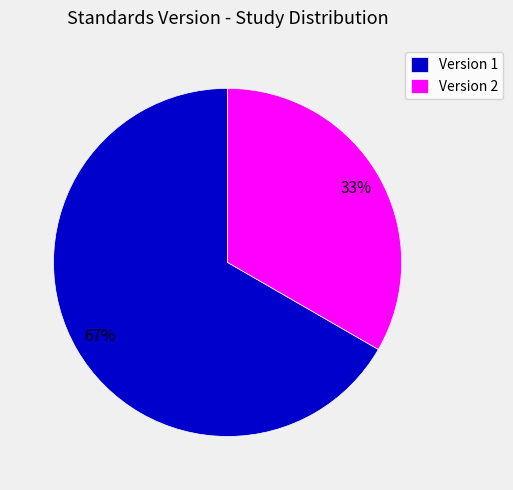

Is the sum of Version 1 and Version 2 greater than half?

Yes